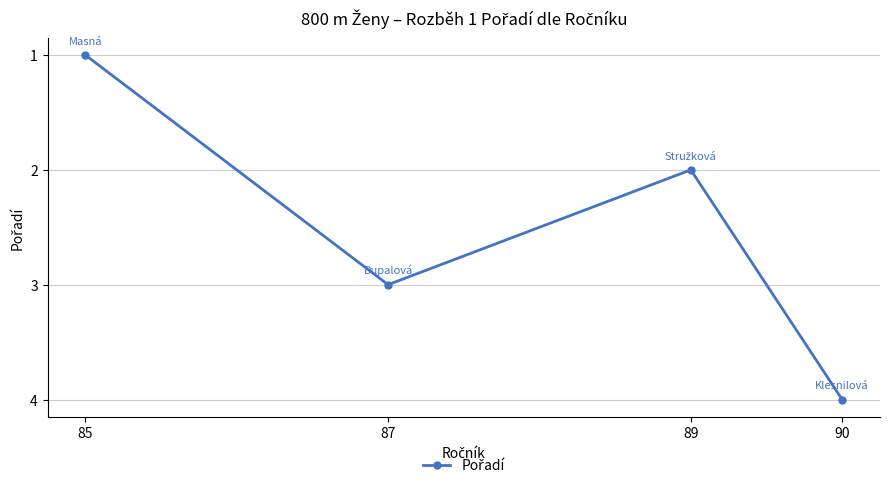

The value at 90 is 4. True or false?

True